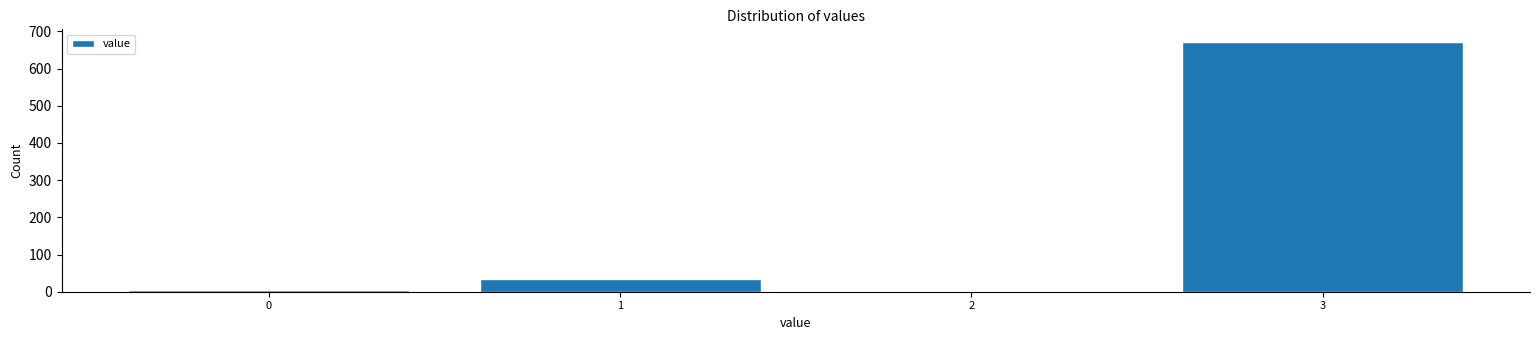

Reading left to right, what are all the values shown in this chart?

0=5	1=34	2=0	3=672